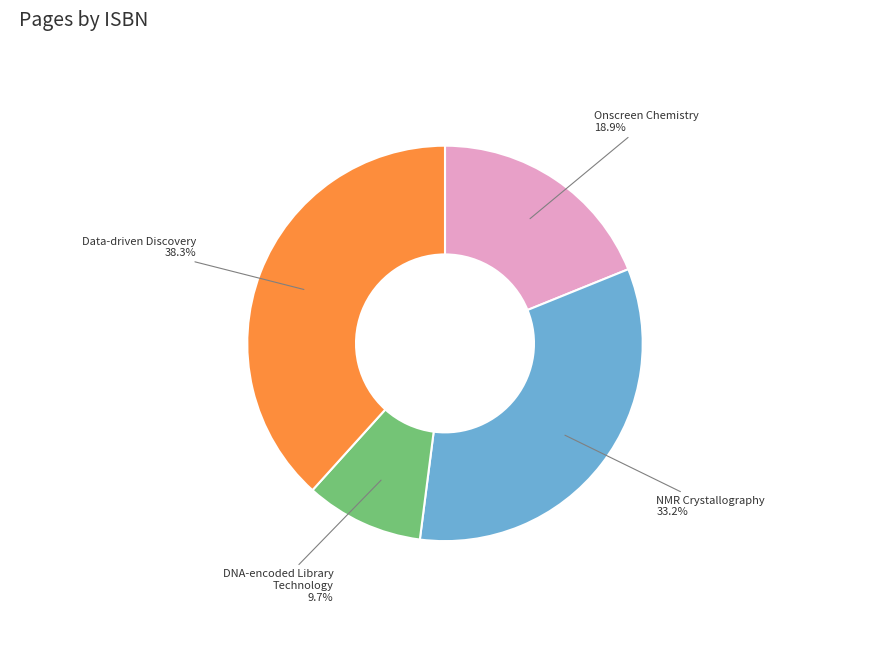

Which has a higher value, DNA-encoded Library Technology or Data-driven Discovery?

Data-driven Discovery